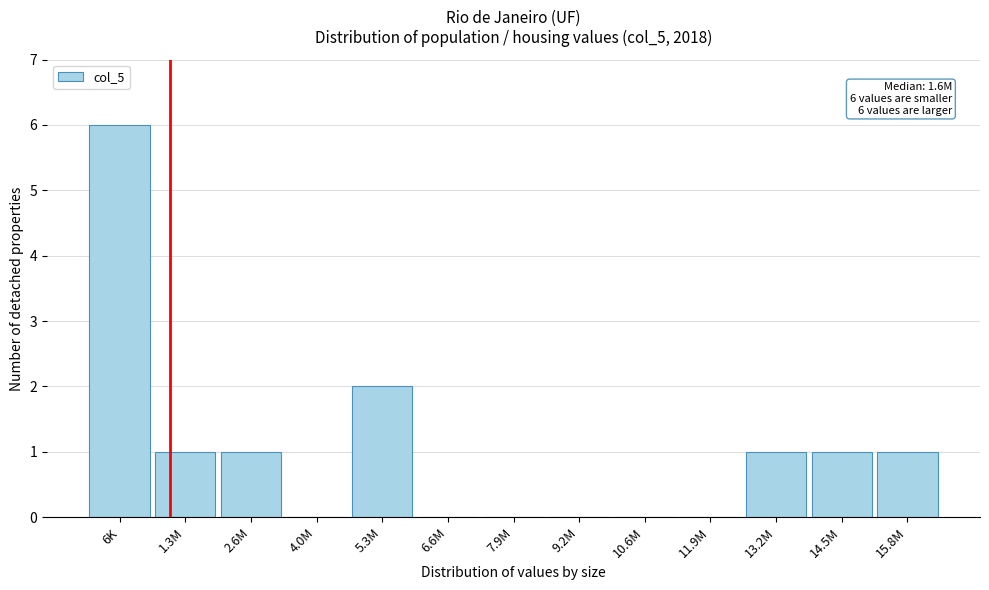

The chart shows a value of 1 at 1.3M. True or false?

True